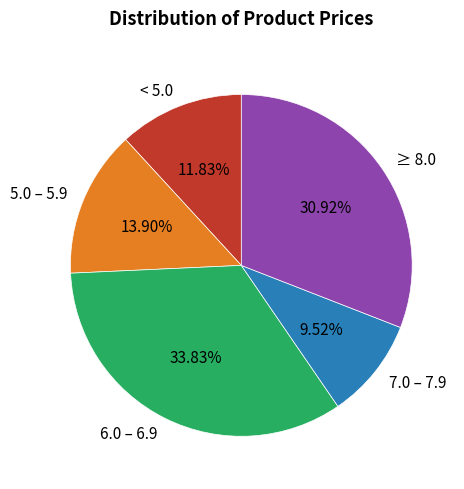

Is the sum of 6.0 – 6.9 and 7.0 – 7.9 greater than half?

No